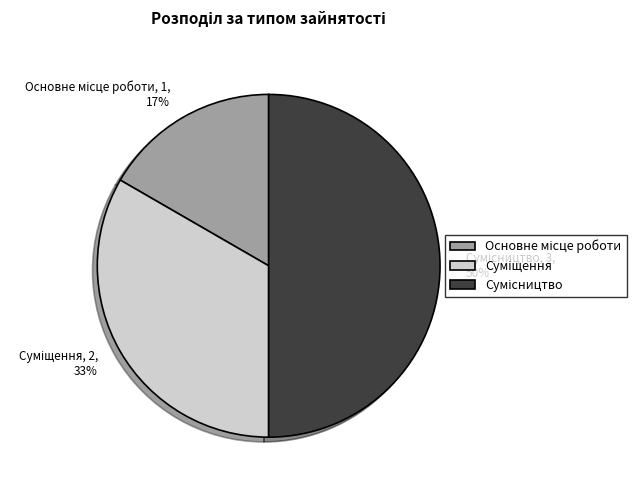

To the nearest percent, what is the average slice percentage?

33%